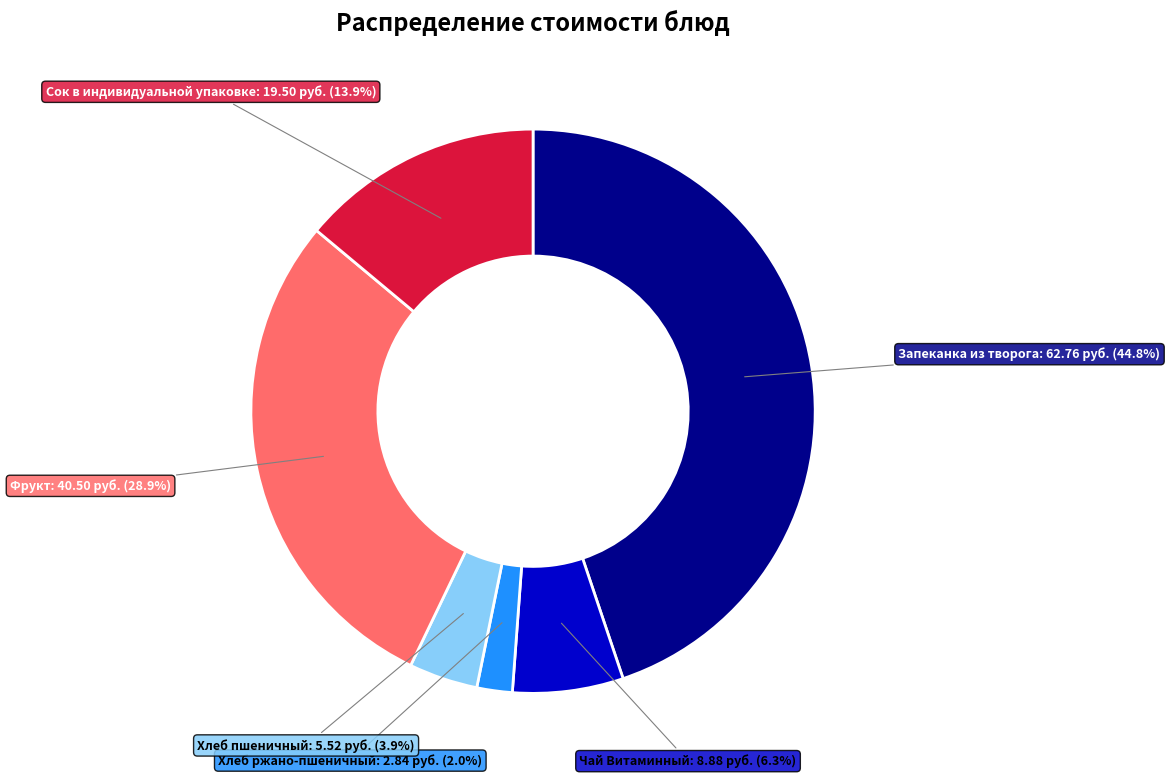

Is there any slice that represents more than half of the pie?

No